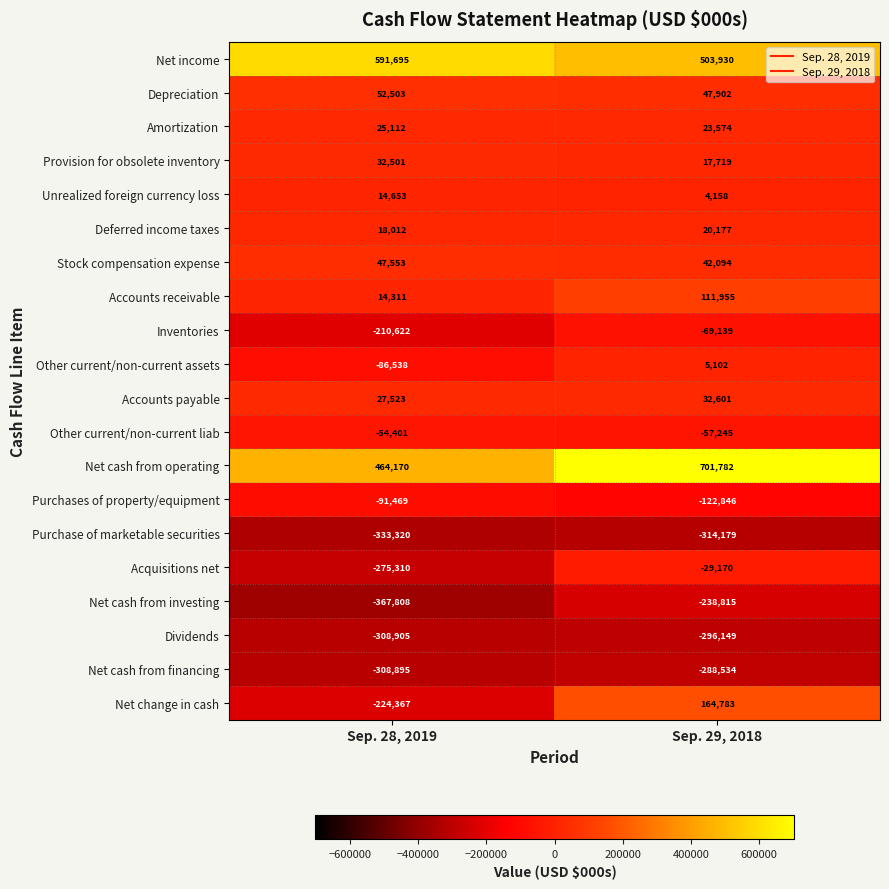

At which category does the chart reach its peak across all series?

Sep. 29, 2018